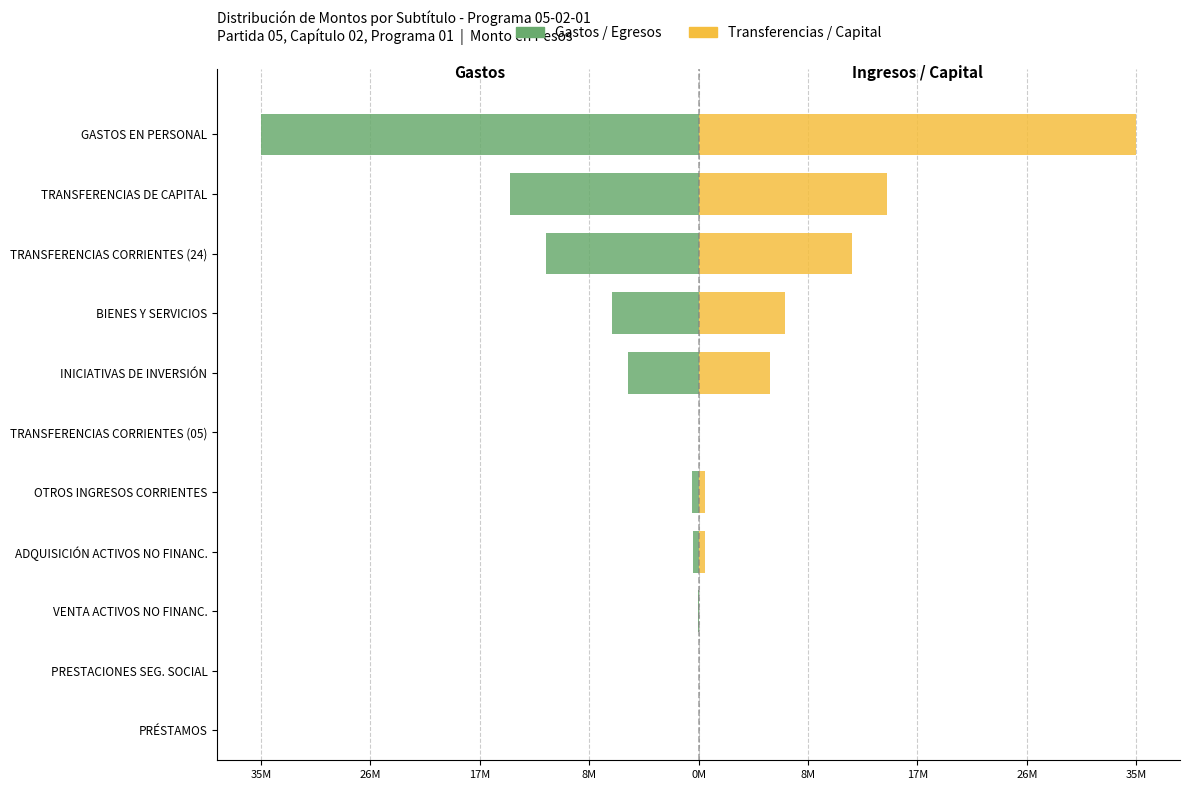

What is the minimum value shown in the chart?

-35558170